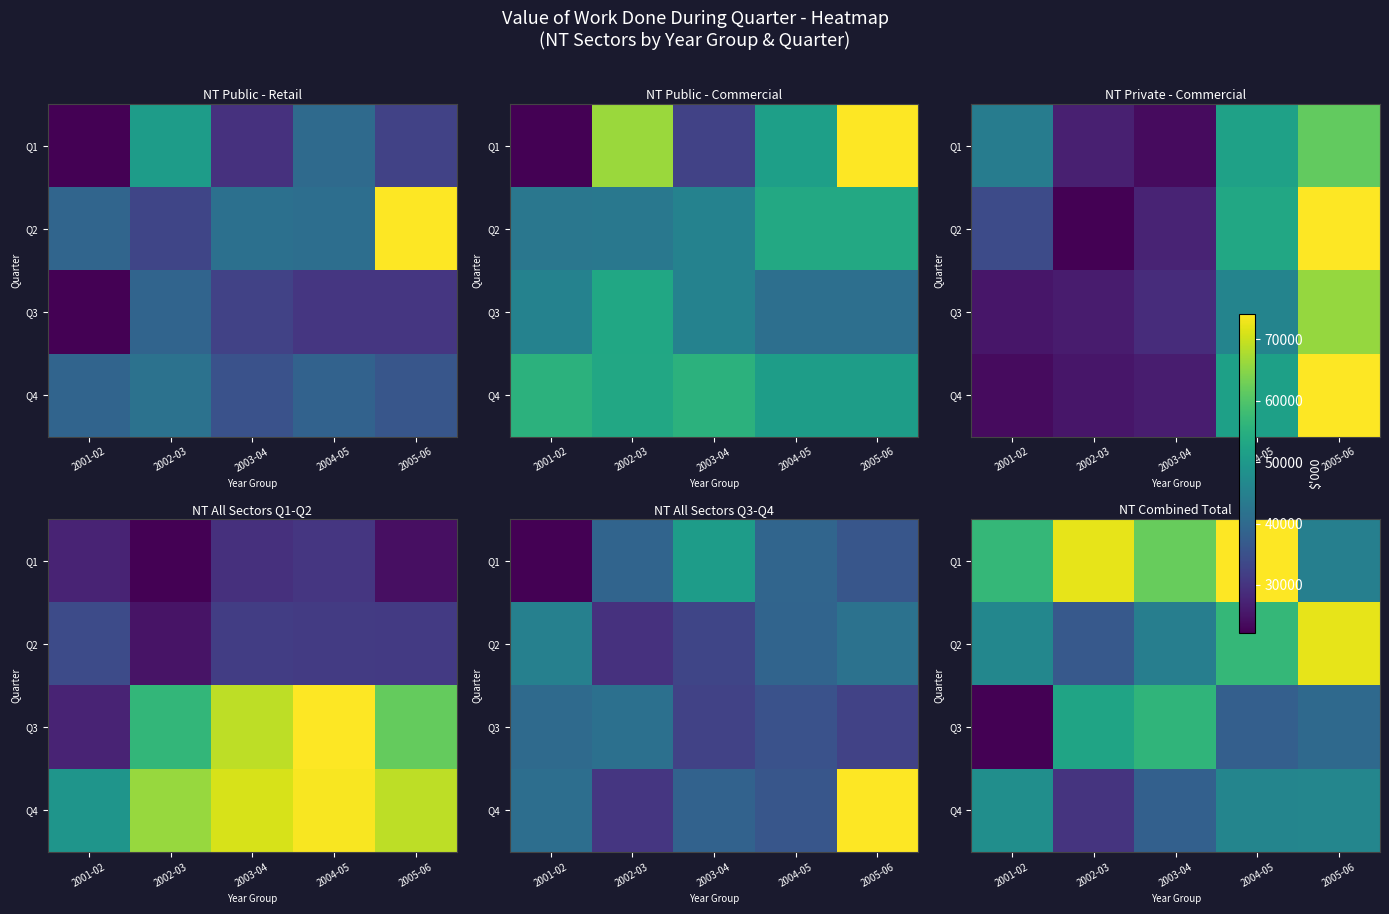

What is the difference between the Q3 values at 2001-02 and 2003-04?

33923